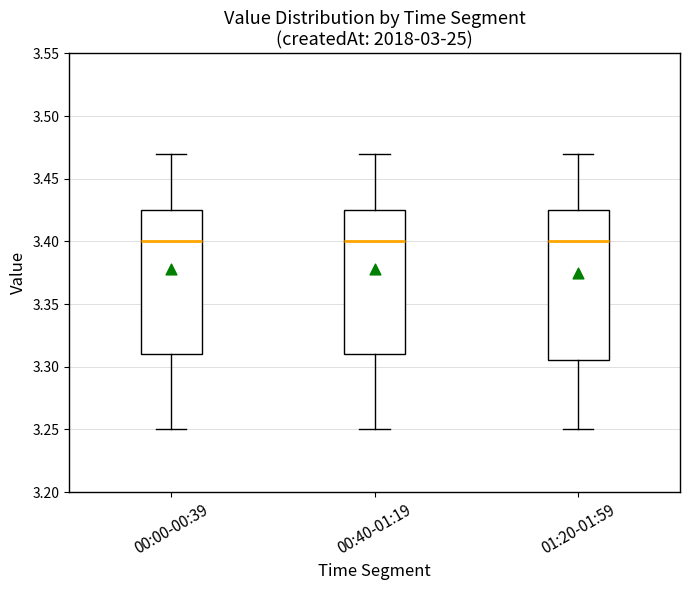

Where does the upper whisker of the box for 00:40-01:19 end on the y-axis? The values are not printed on the chart, so give them approximately, as read against the axis.

3.470